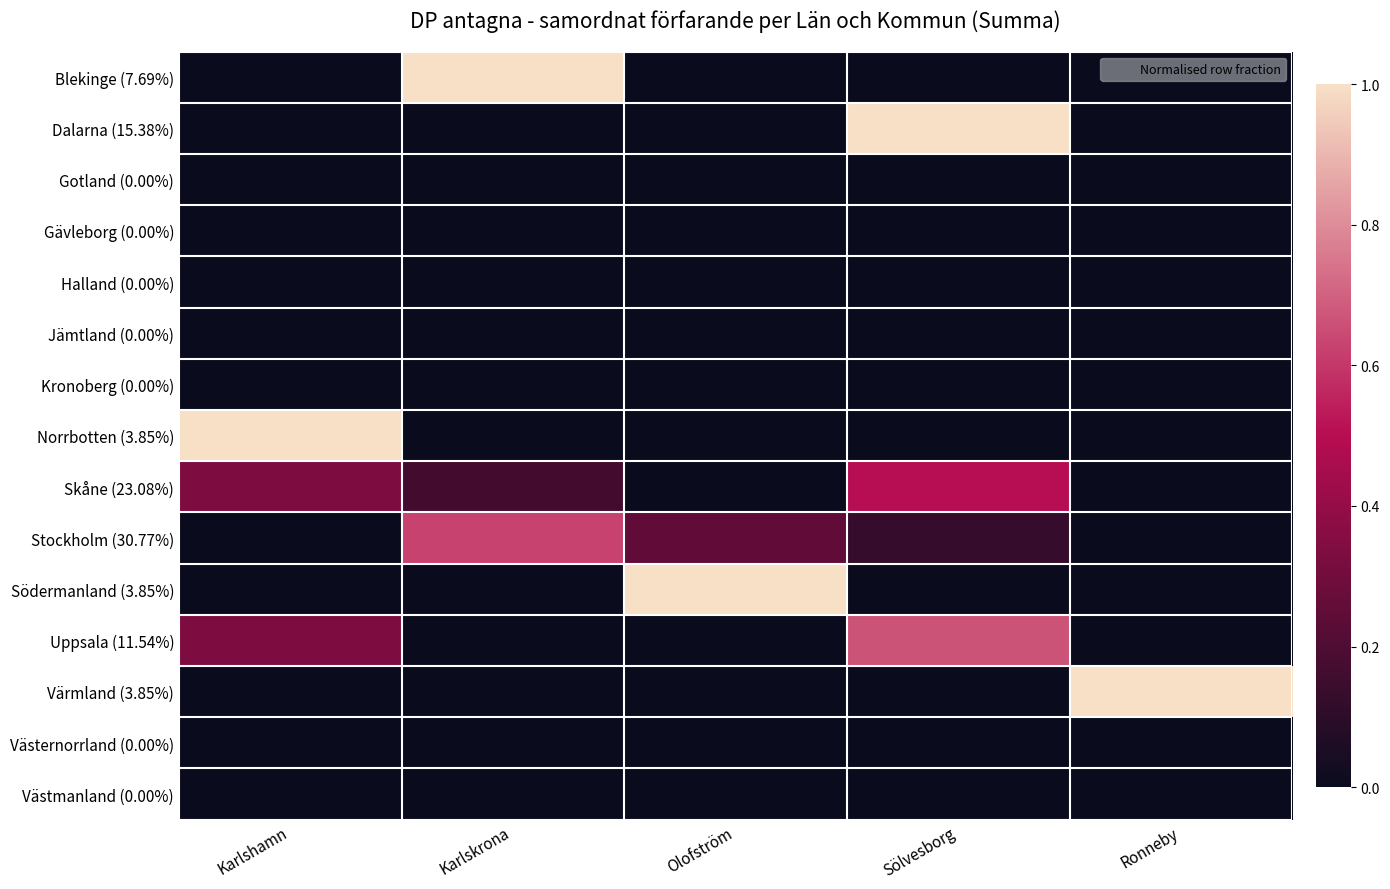

Which category has the lowest value across all series?

Karlshamn